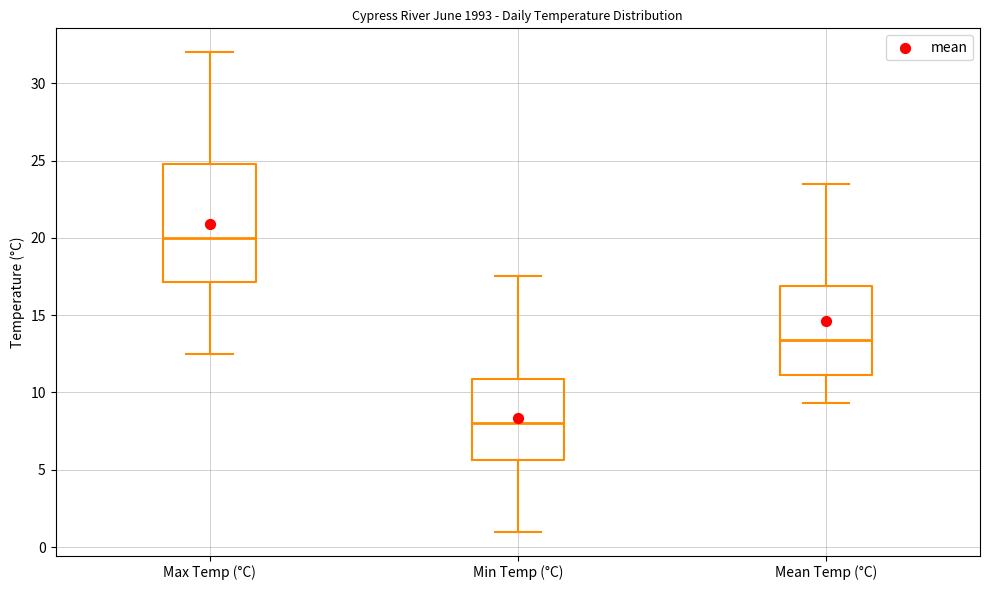

Where does the median line of the box for Max Temp (°C) sit on the y-axis? The values are not printed on the chart, so give them approximately, as read against the axis.

20.0